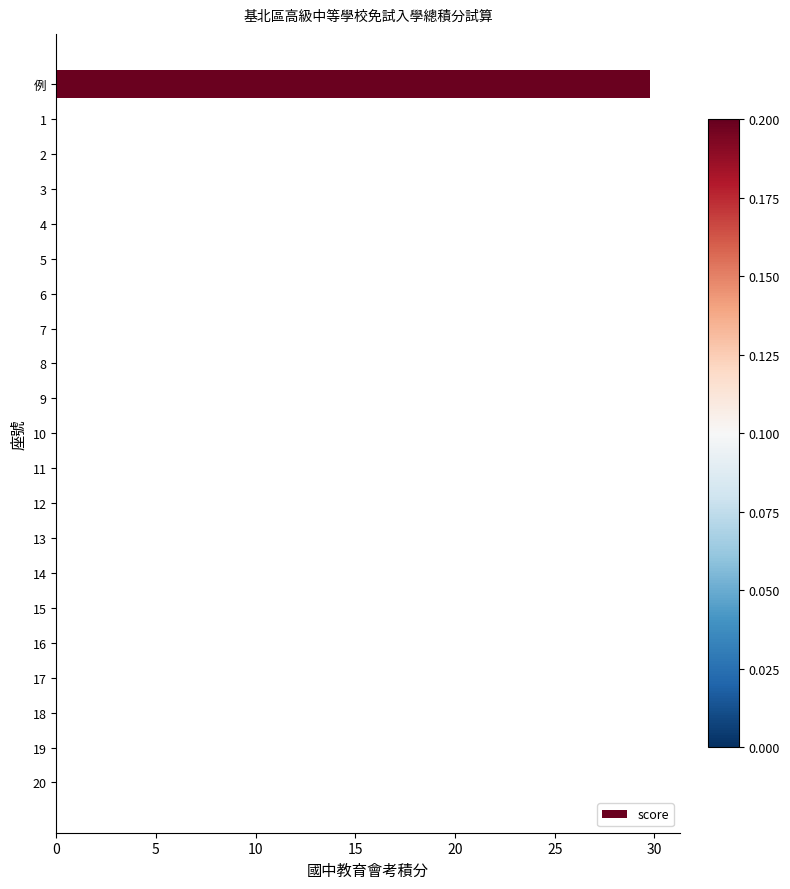

Does the chart contain stacked bars?

No